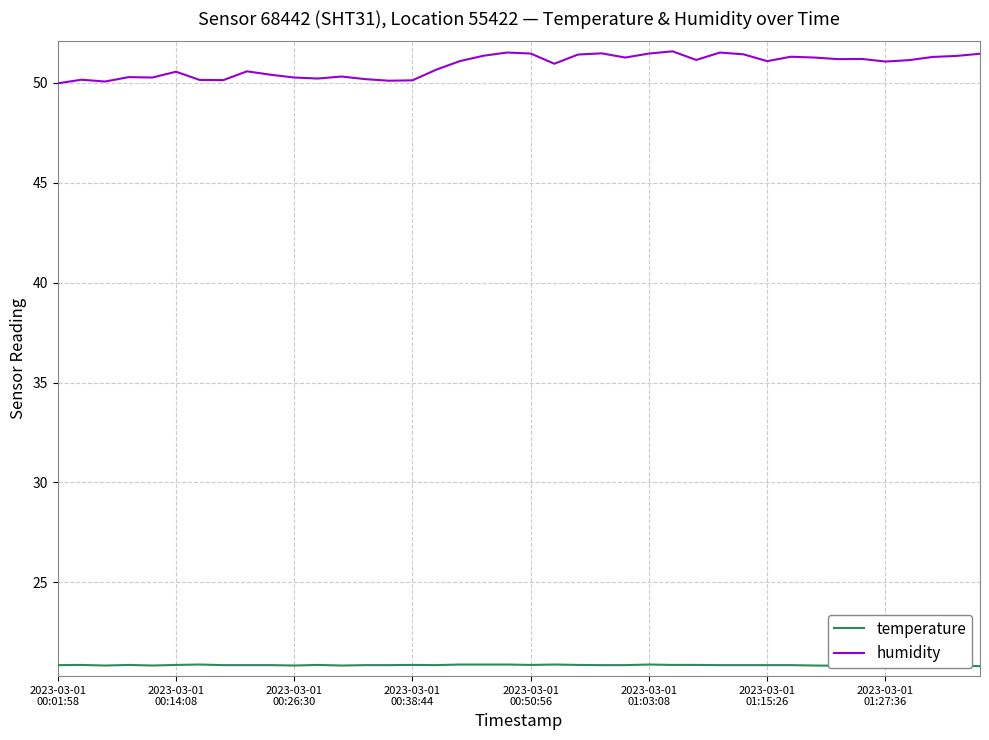

What is the total value across all series at 2023-03-01 00:38:44?

71.0